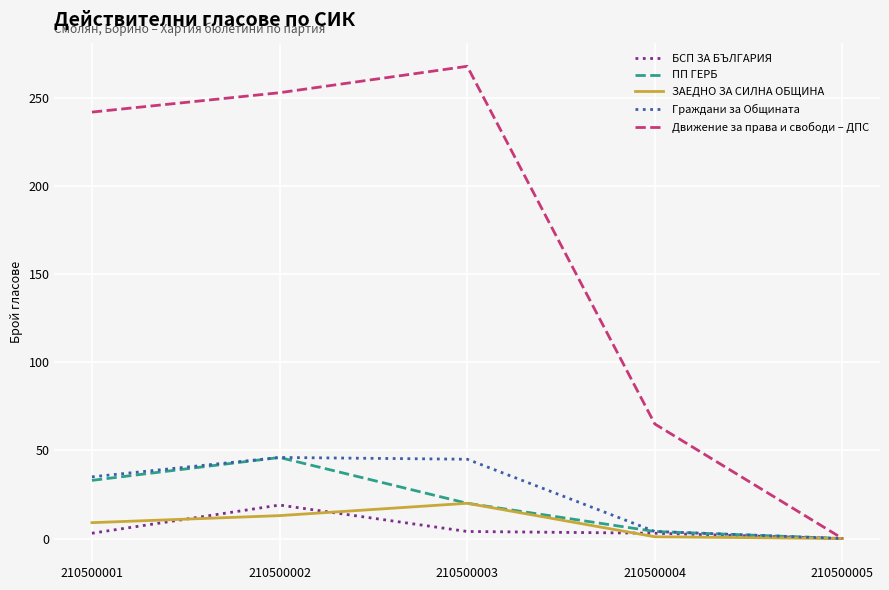

What is the spread (max minus min) of values at 210500002?

240